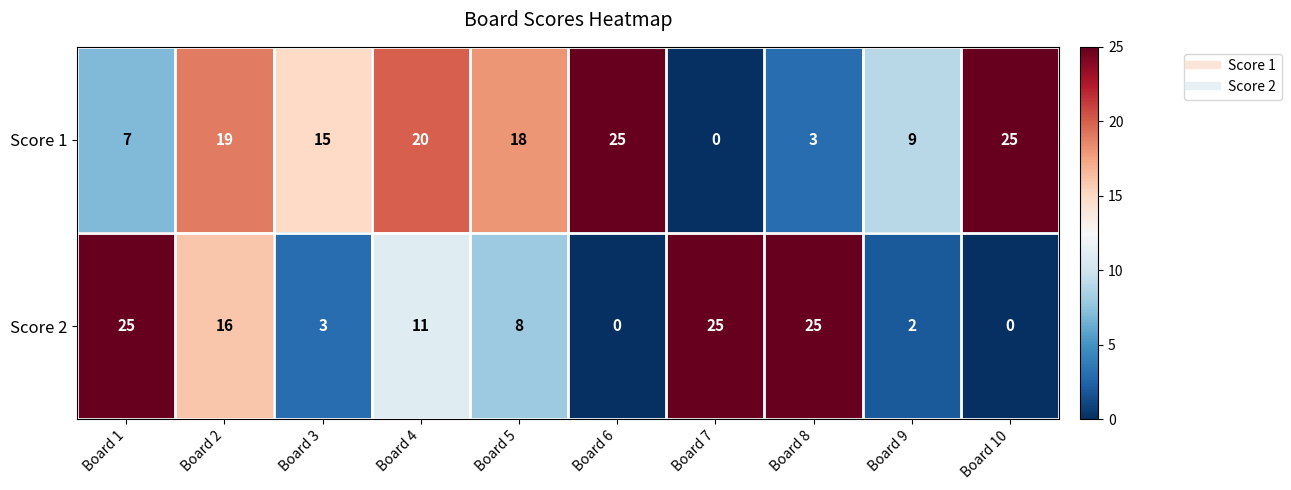

What is the difference between the maximum and minimum values in the Score 1 series?

25